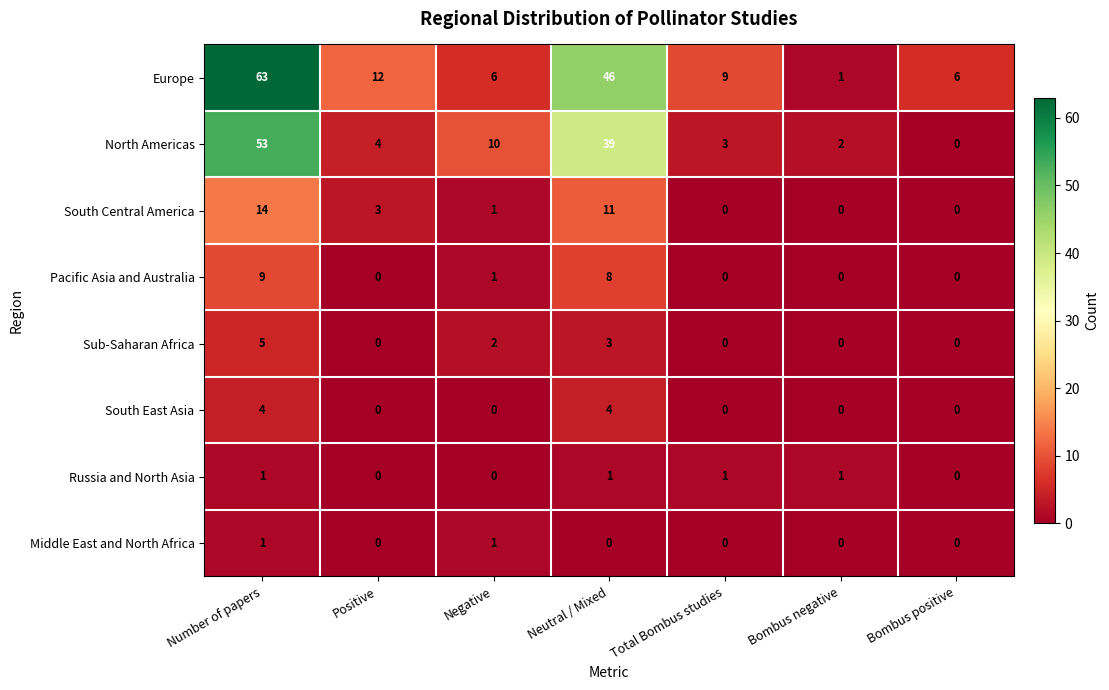

Where does the North Americas series first go above 4?

Number of papers